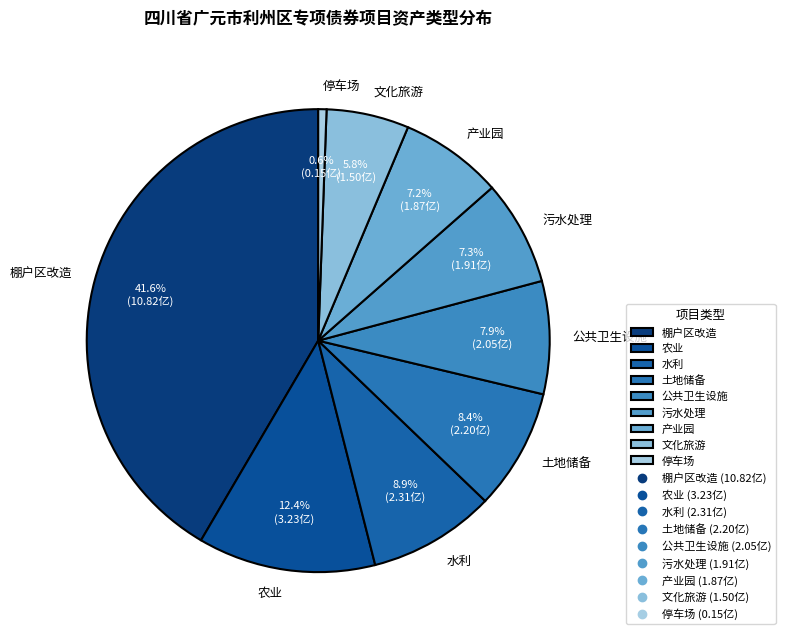

Combined, do 污水处理 and 农业 account for over 50%?

No